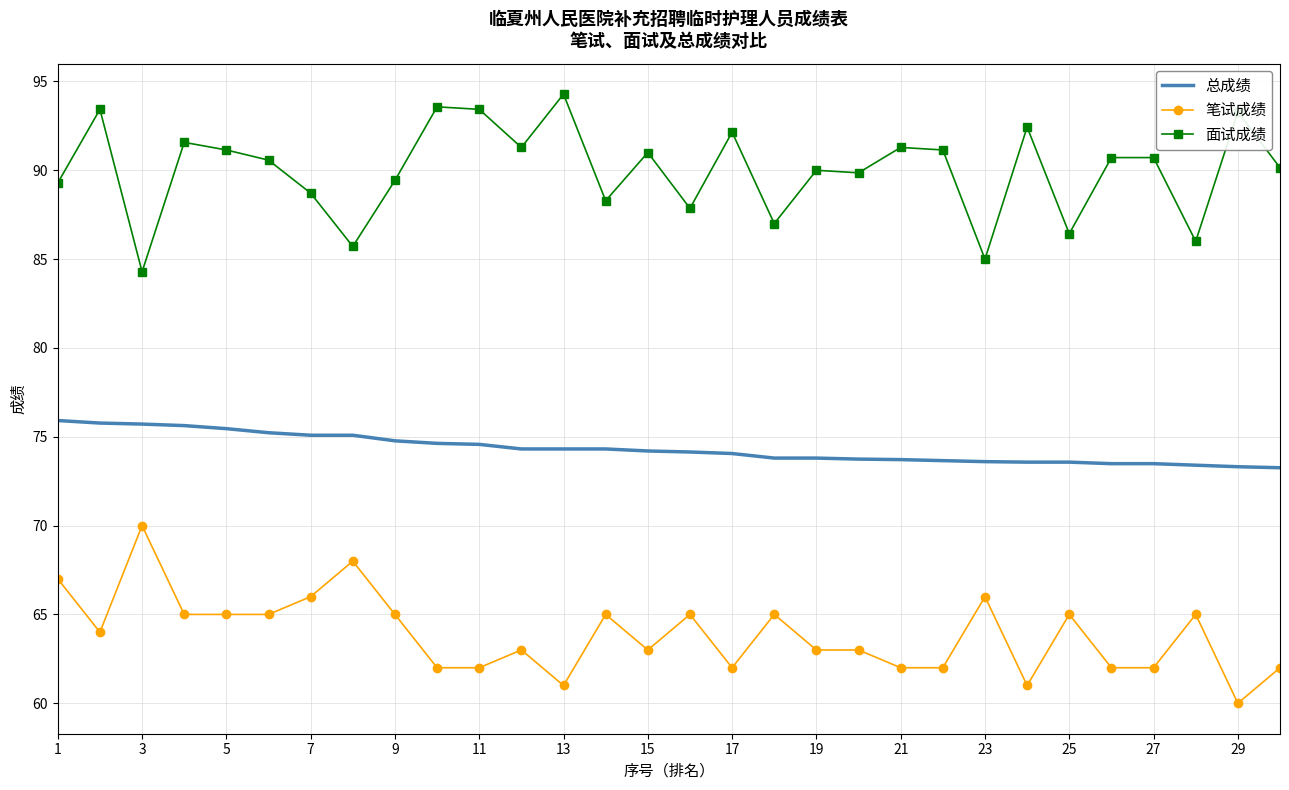

Rank the series by their average value, from lowest to highest.

笔试成绩, 总成绩, 面试成绩